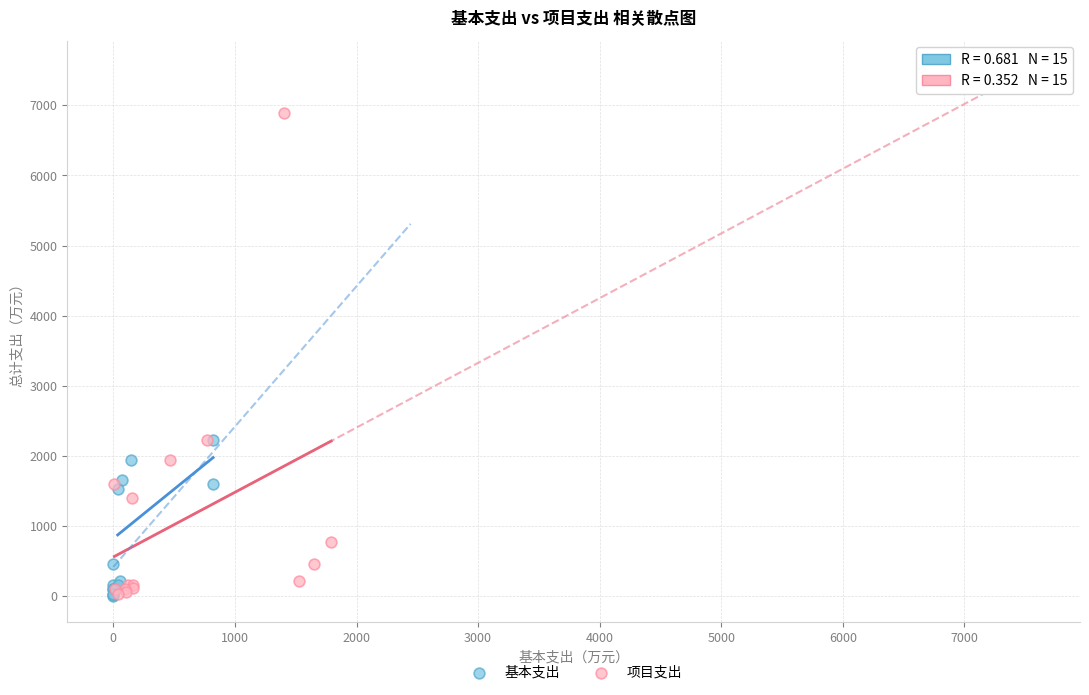

Which series has the widest spread of Y values?

项目支出